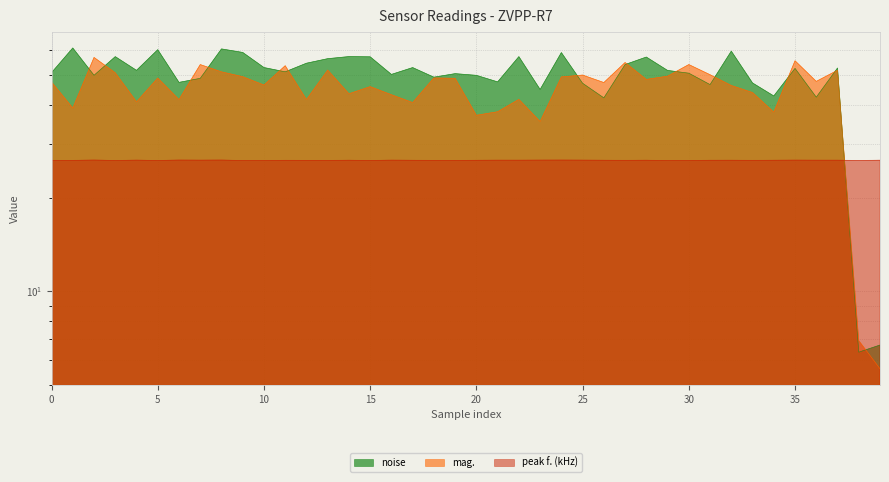

Which series has the largest range (max minus min)?

noise